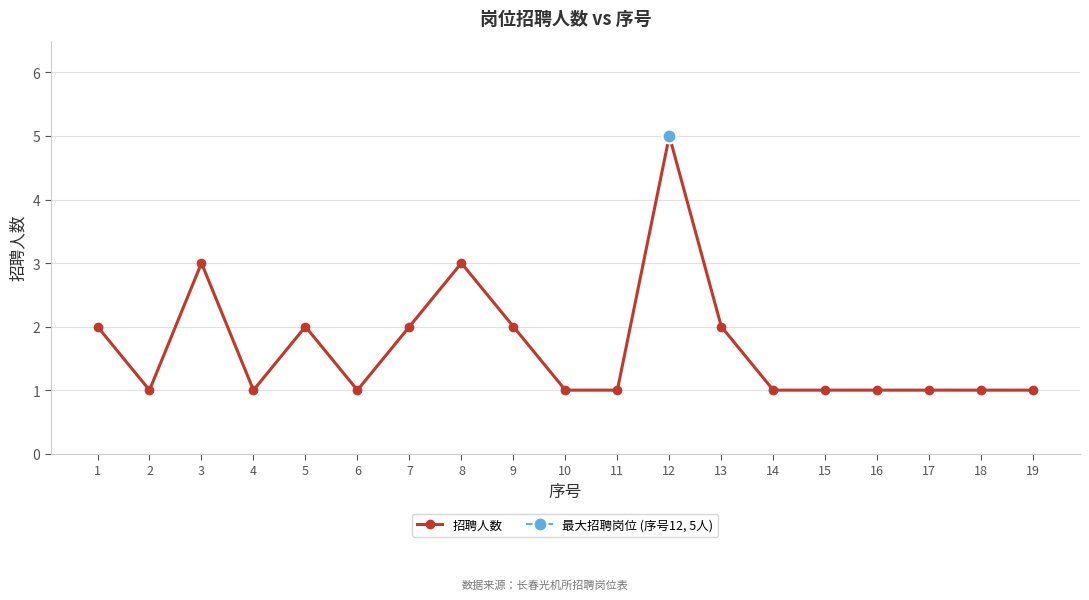

Rank the categories by value from highest to lowest.

12, 3, 8, 1, 5, 7, 9, 13, 2, 4, 6, 10, 11, 14, 15, 16, 17, 18, 19